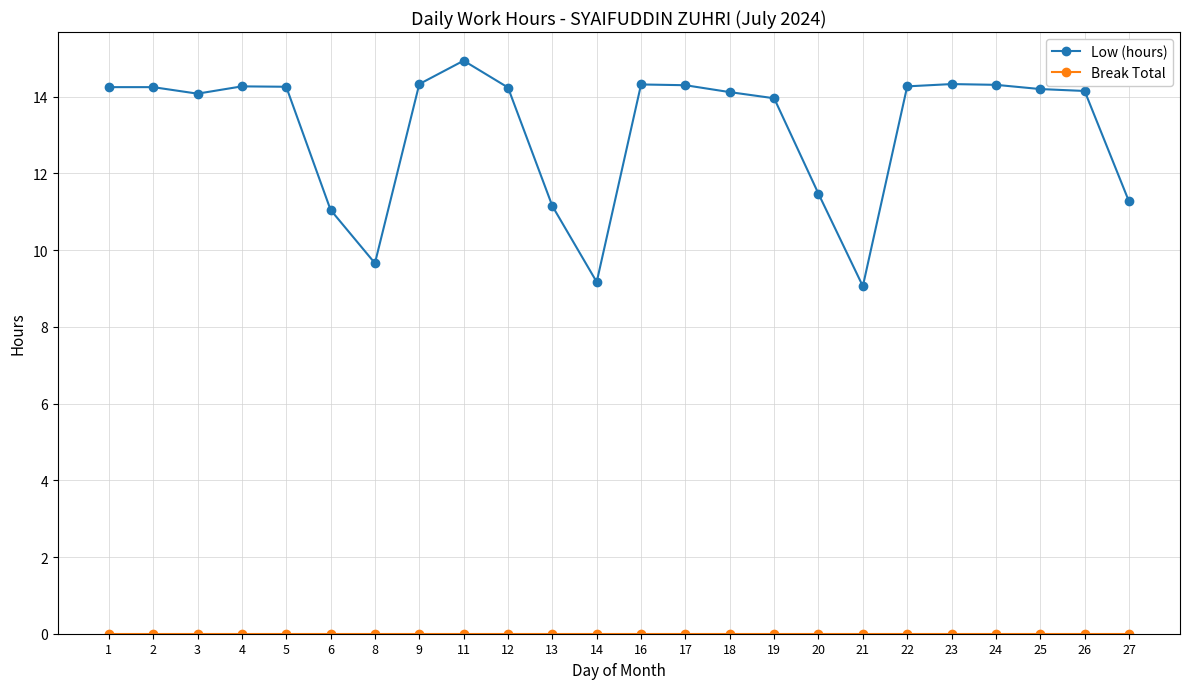

What is the greatest value displayed?

14.9